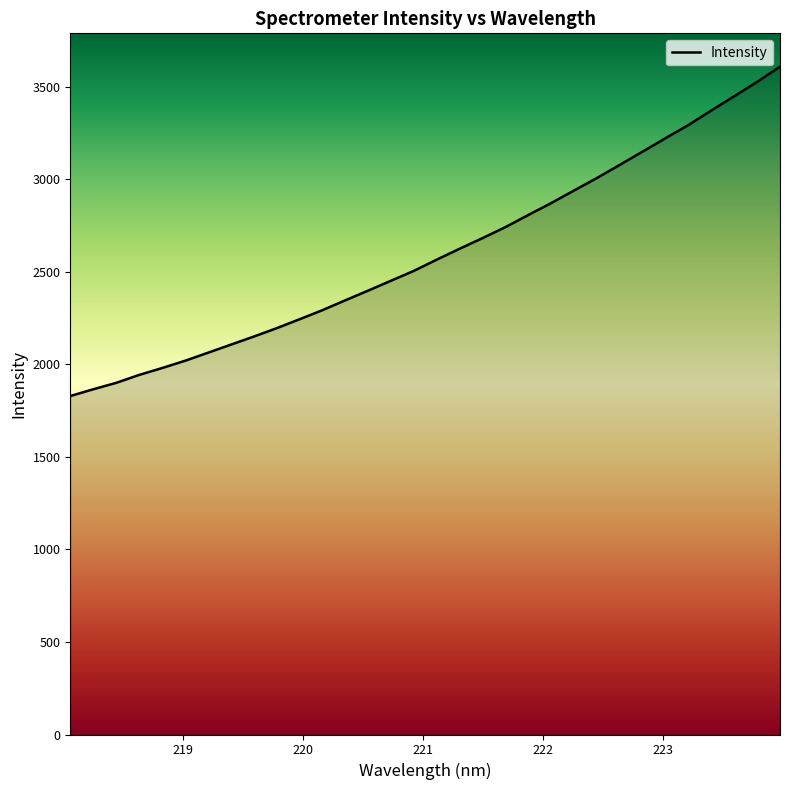

Reading left to right, what are all the values shown in this chart?

1829.1	1865.6	1900.2	1942.9	1980.2	2019.3	2062.7	2106.5	2150.1	2195.4	2243.8	2292.9	2346.3	2398.7	2452.4	2505.7	2566.4	2625.3	2682.7	2742.0	2807.7	2872.1	2940.0	3007.6	3078.8	3150.5	3223.0	3294.0	3372.5	3449.2	3526.8	3608.7